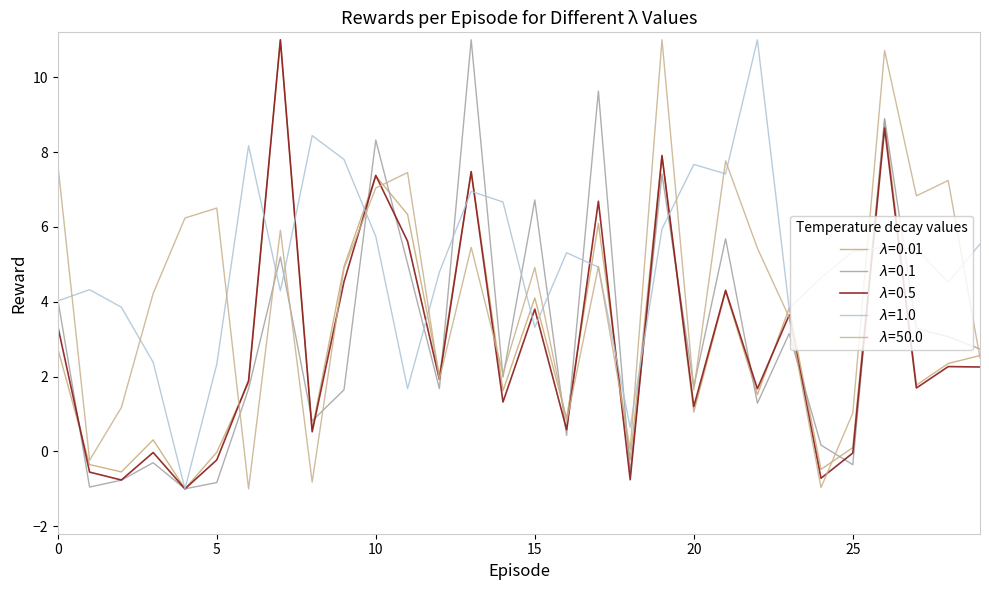

Does the chart have visible grid lines?

No